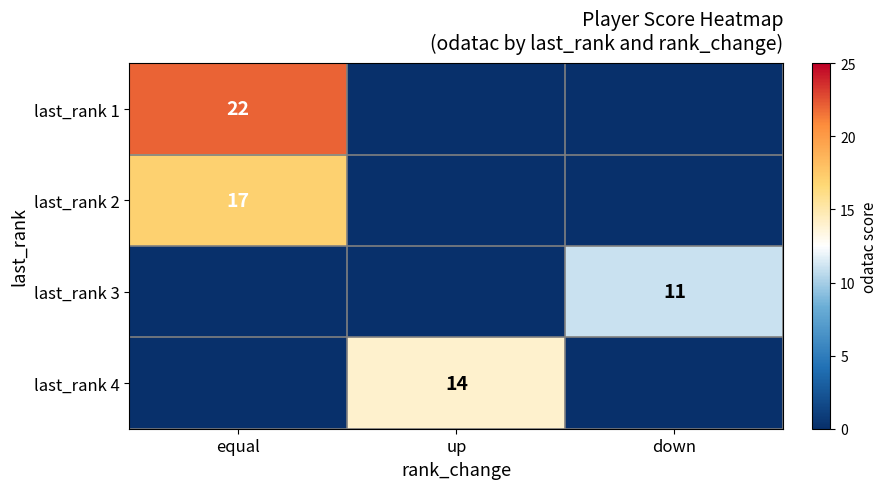

The last_rank 4 series shows 14 at up. True or false?

True